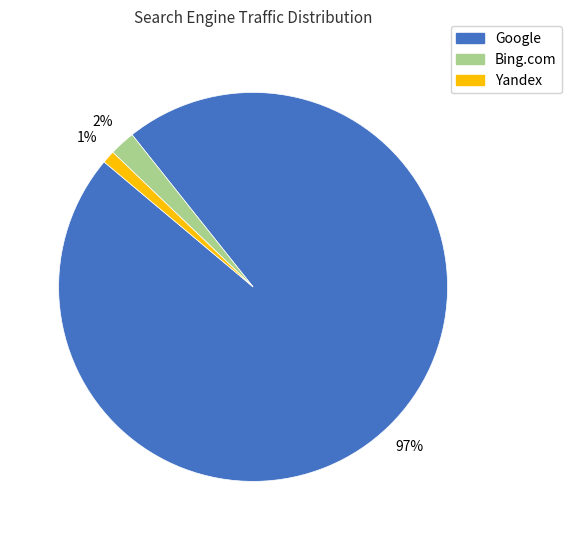

Does any single category account for the majority?

Yes